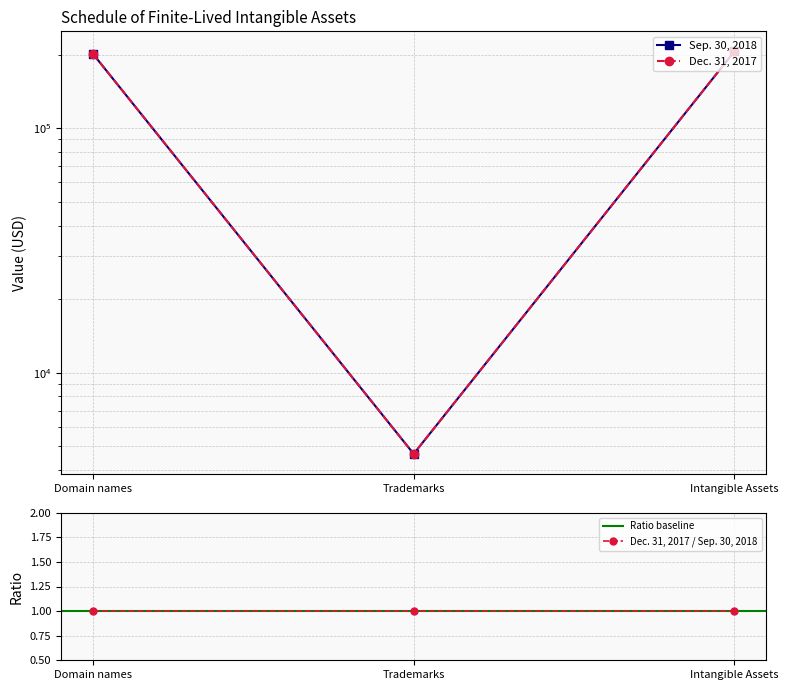

What is the difference between the maximum and minimum values in the Dec. 31, 2017 series?

201496